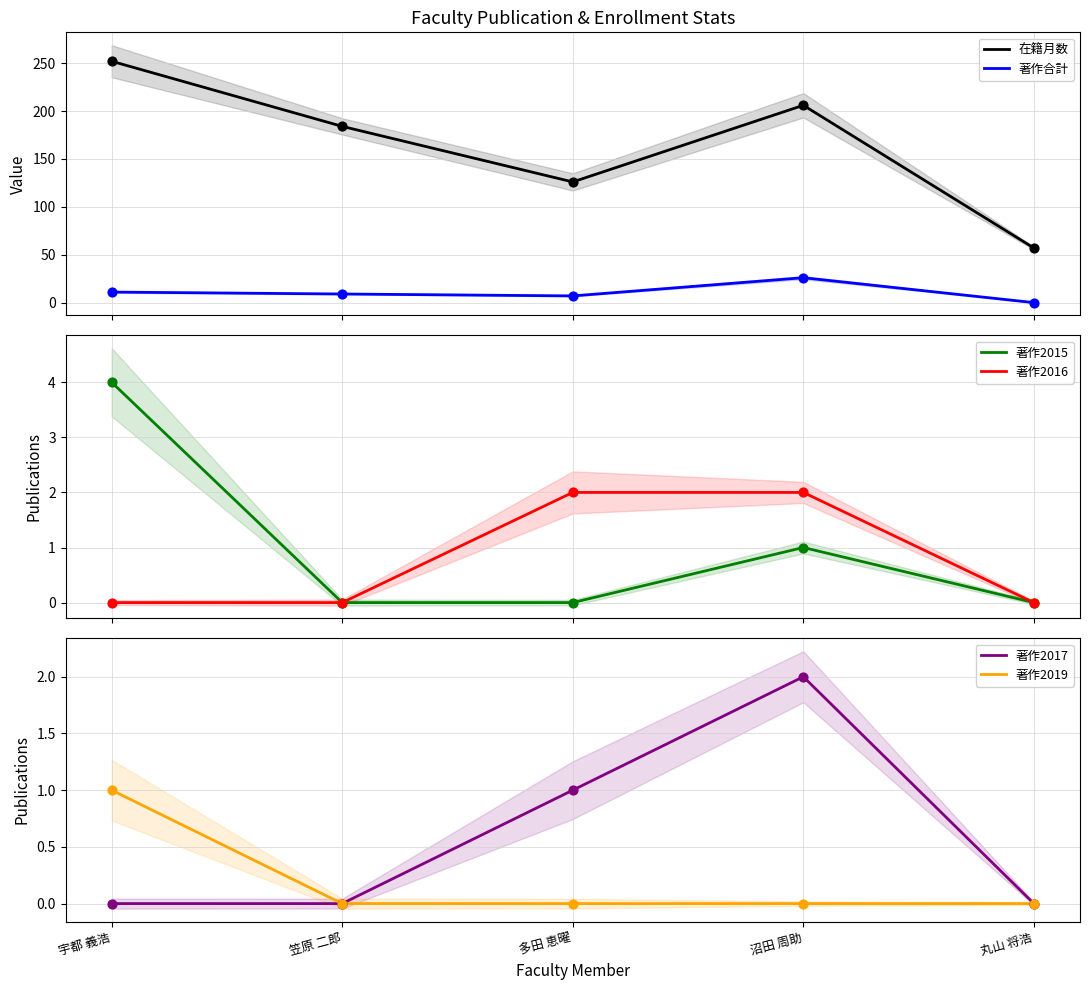

What are all the series names shown in the legend?

在籍月数, 著作合計, 著作2015, 著作2016, 著作2017, 著作2019